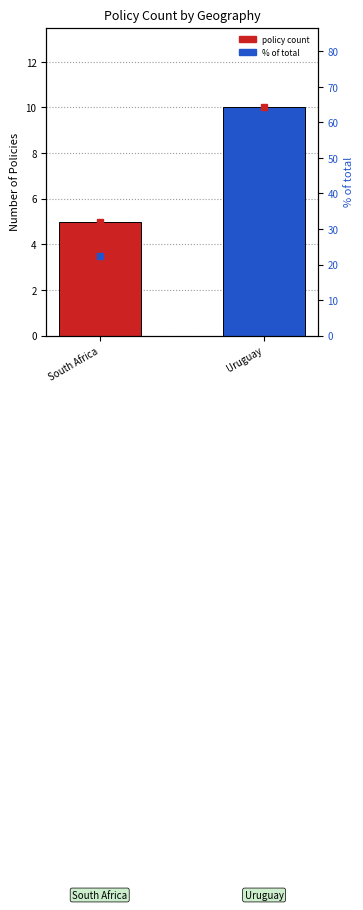

What is the greatest value displayed?

10